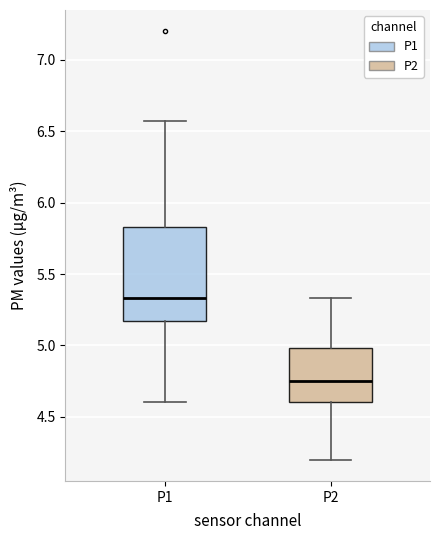

Comparing the boxes themselves (not the whiskers), which one is the tallest?

P1